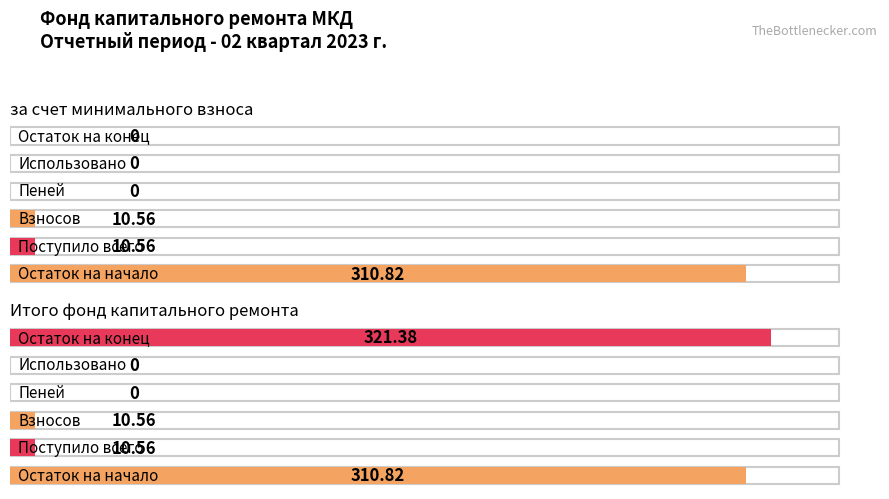

The за счет минимального взноса series shows 10.6 at Взносов. True or false?

True